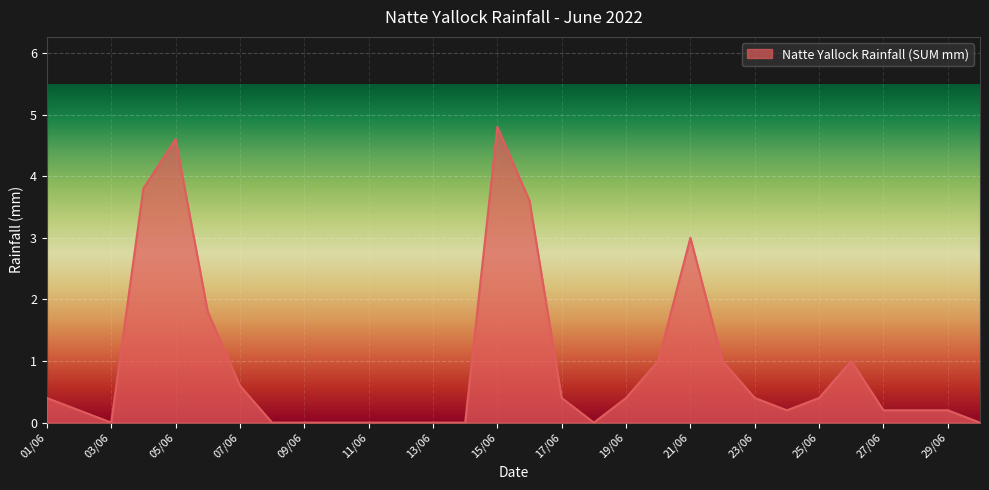

What is the greatest value displayed?

4.8